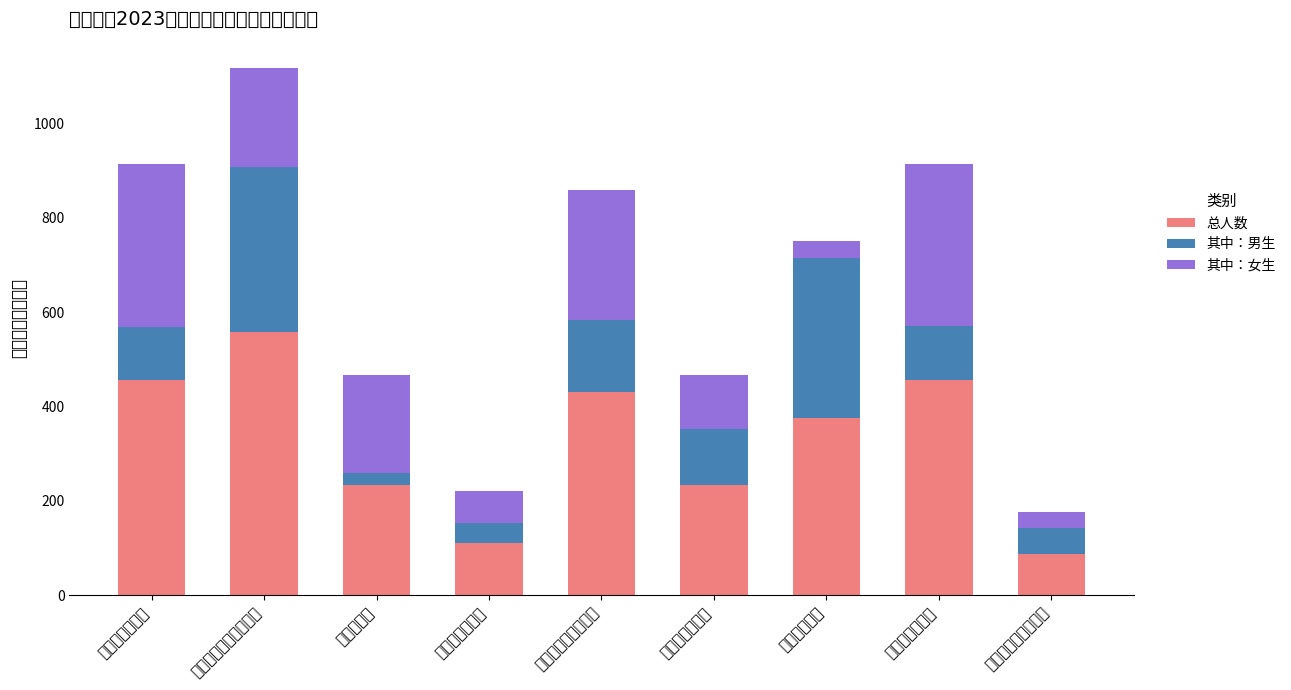

What is the approximate value of 总人数 at 外国语学院, to the nearest 5?

235